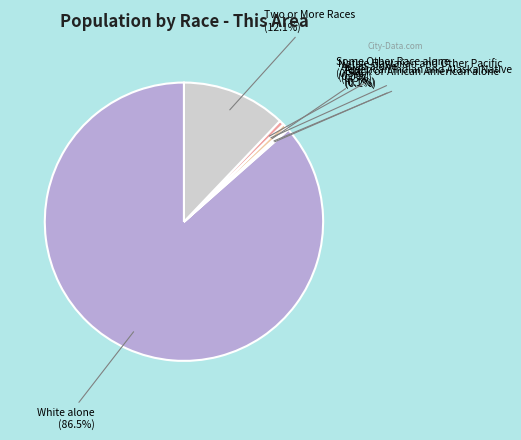

The American Indian and Alaska Native slice represents 9% of the pie. True or false?

False